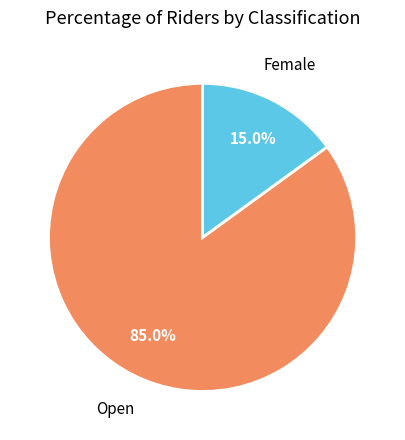

How many segments does this pie chart have?

2